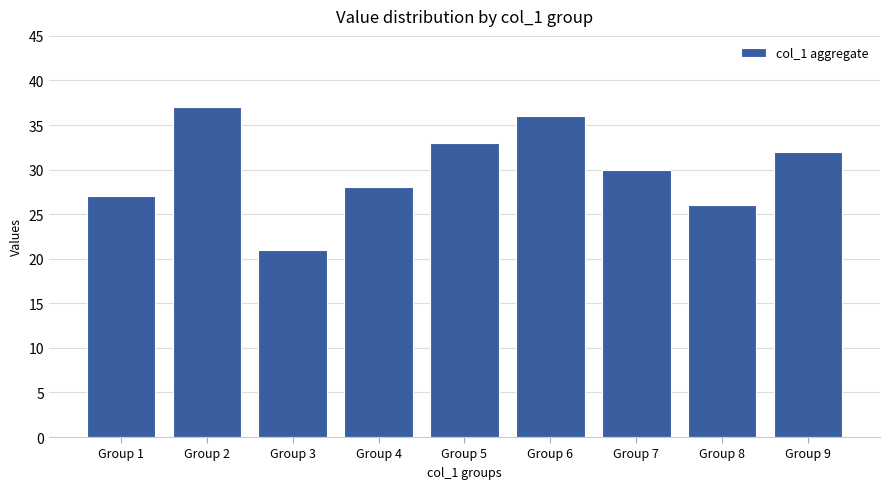

Which has a higher value, Group 4 or Group 9?

Group 9